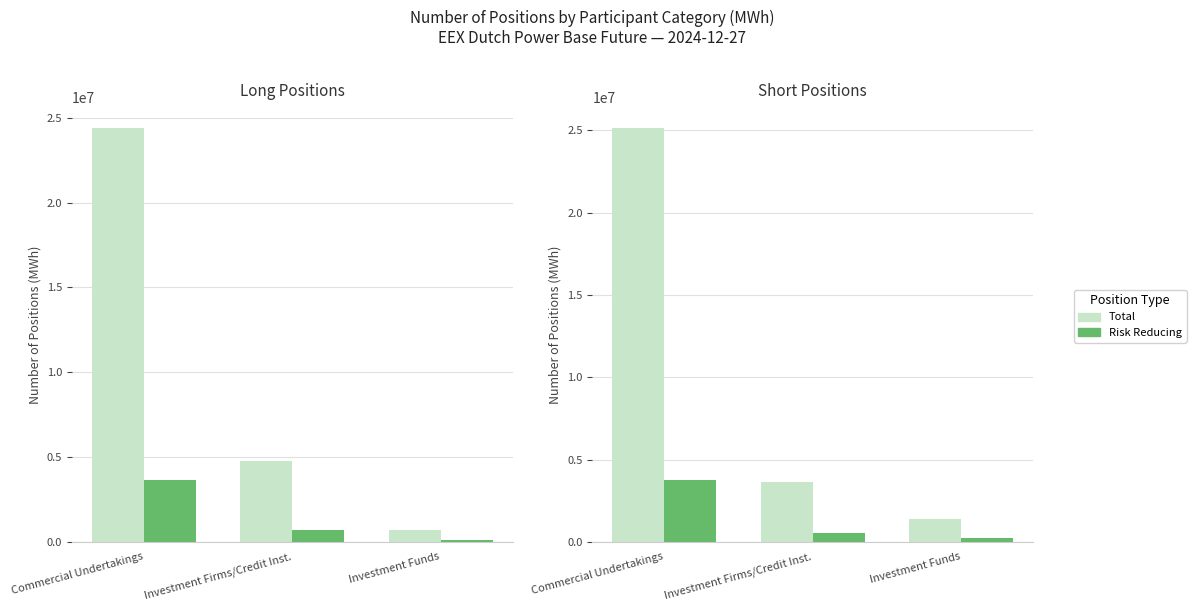

Rank the series at Commercial Undertakings from lowest to highest value.

Risk Reducing, Total